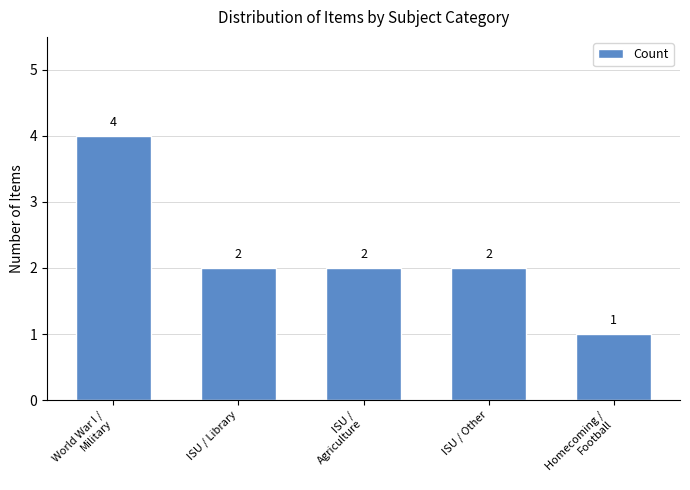

What is the change in value from World War I /
Military to Homecoming /
Football?

-3